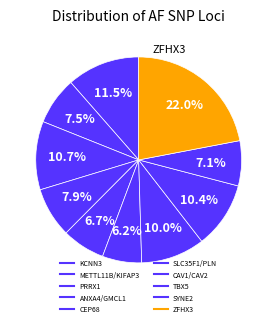

Is SYNE2 the majority of the pie?

No